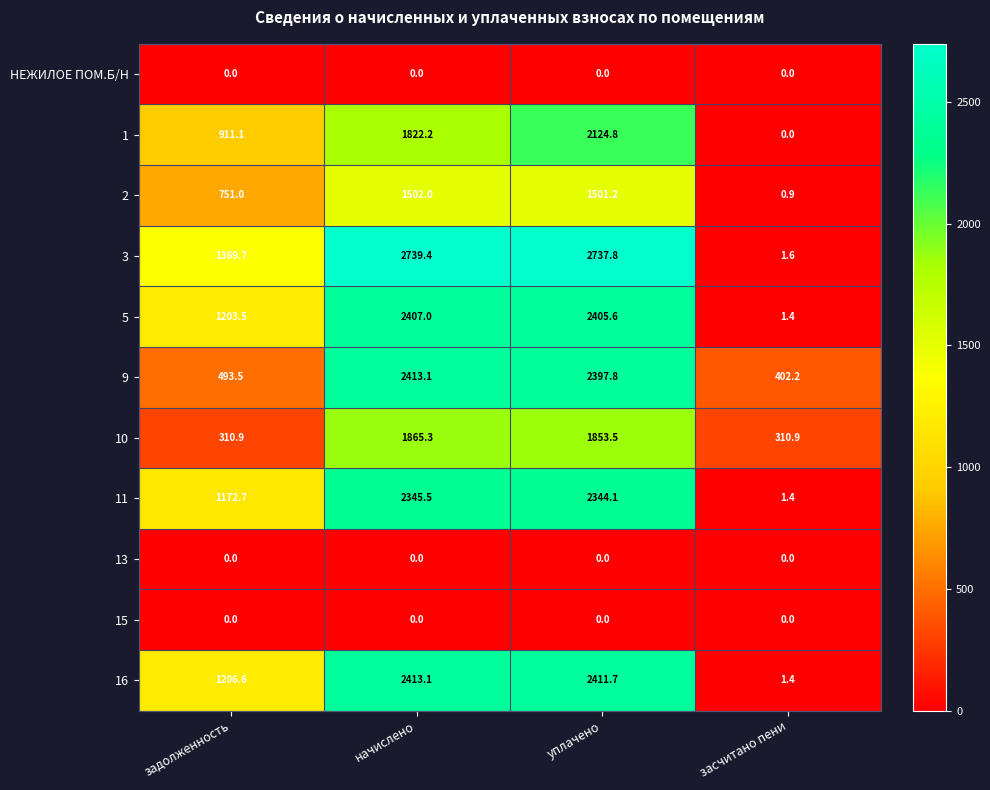

Which series has the largest range (max minus min)?

3